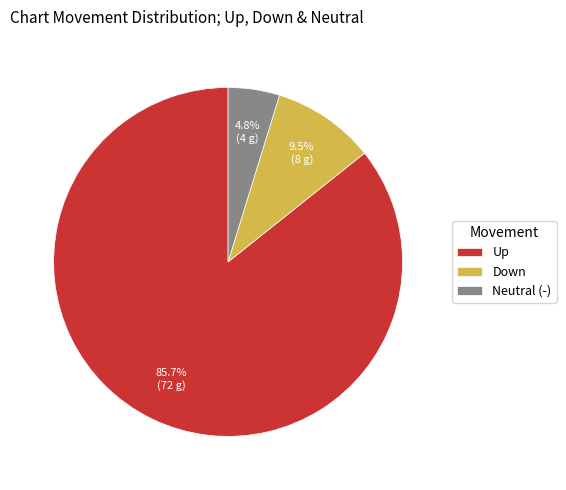

Is the sum of Up and Neutral (-) greater than half?

Yes